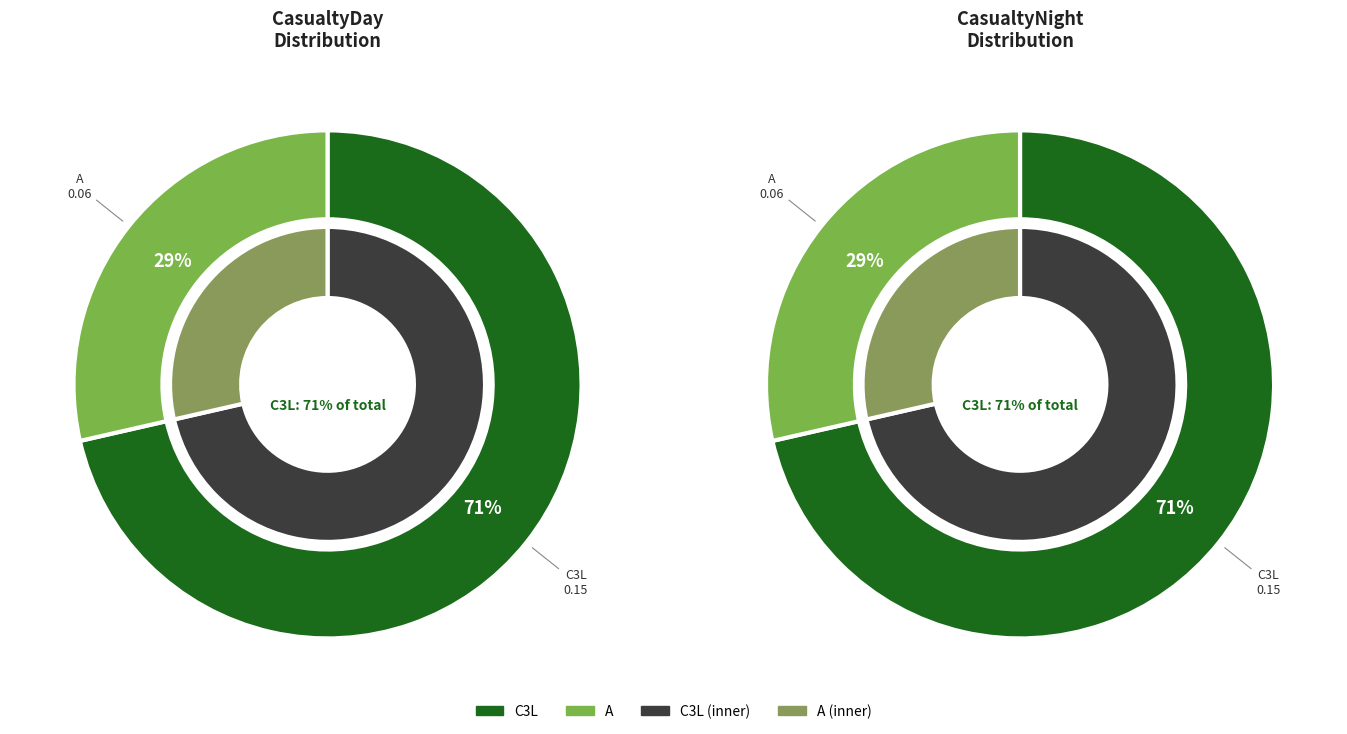

What percentage is the A slice, to the nearest percent?

29%